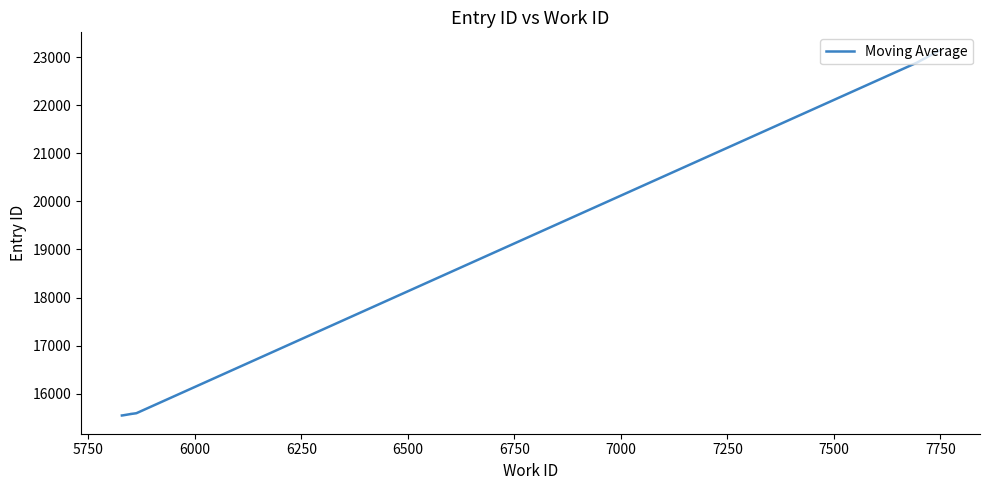

Does the chart have visible grid lines?

No